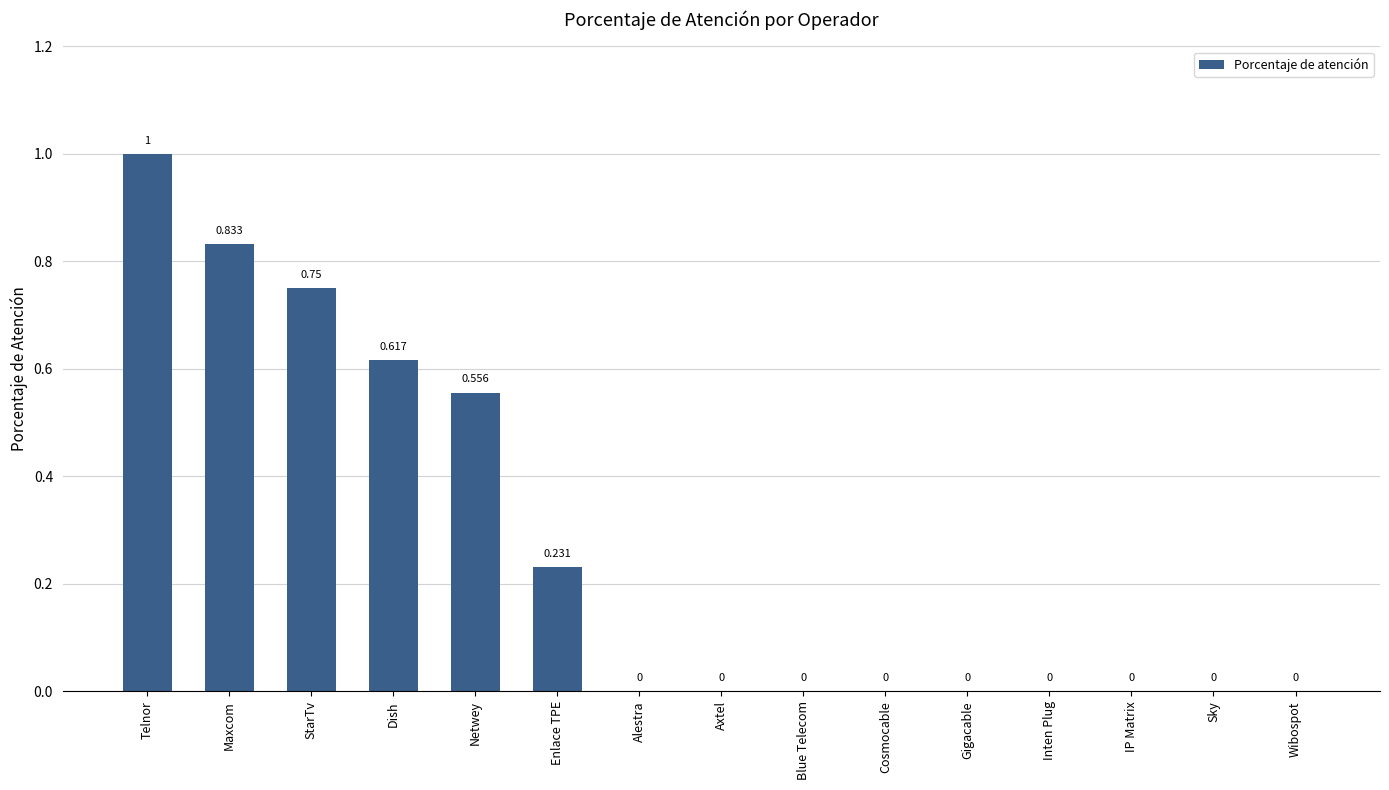

What is the difference between the values at Telnor and Gigacable?

1.0